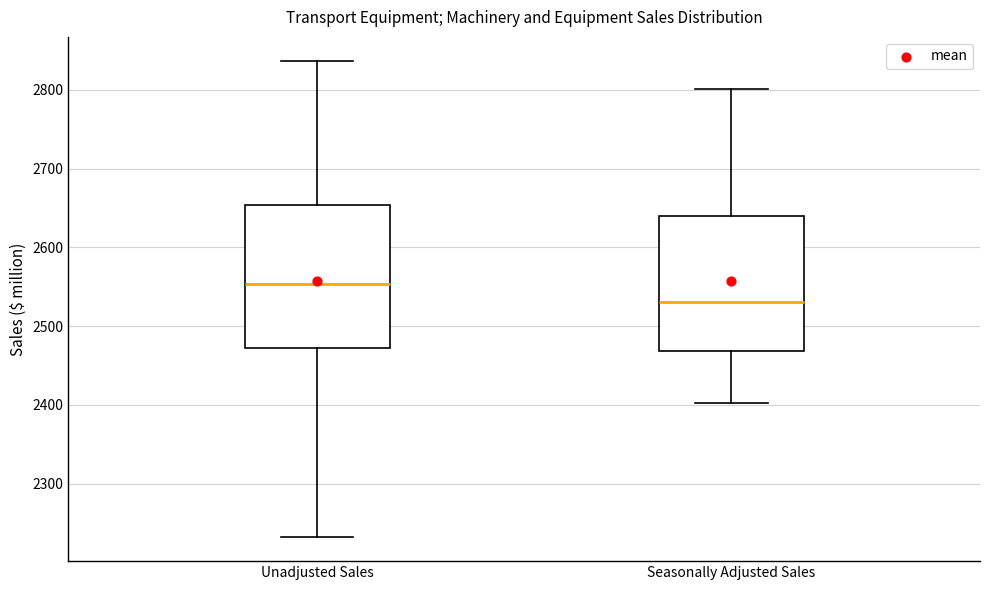

Which box's median line is the highest?

Unadjusted Sales